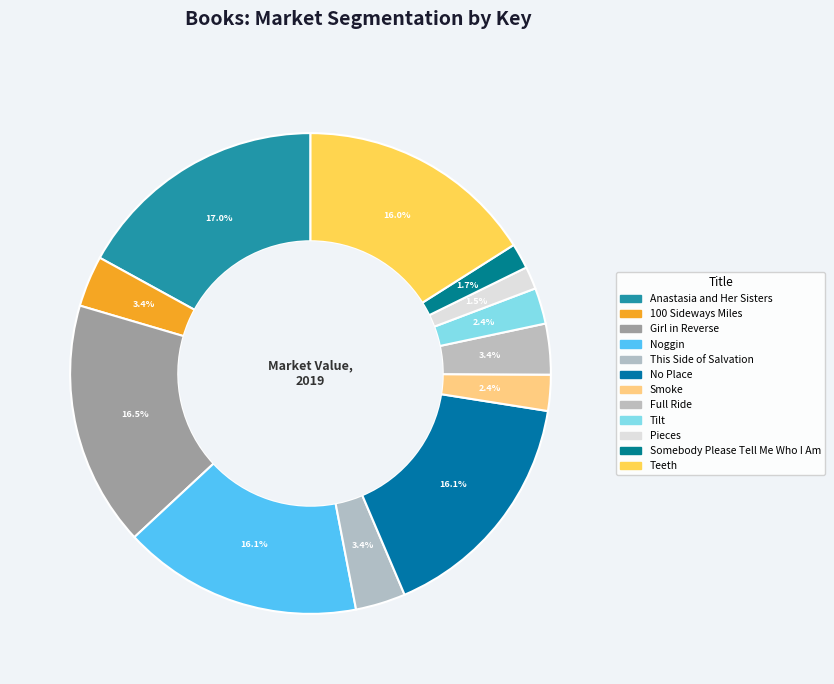

Between Somebody Please Tell Me Who I Am and Teeth, which is larger?

Teeth